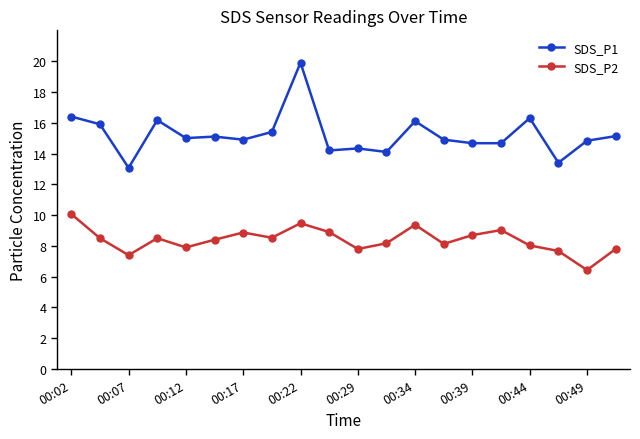

Rank the series by their average value, from highest to lowest.

SDS_P1, SDS_P2